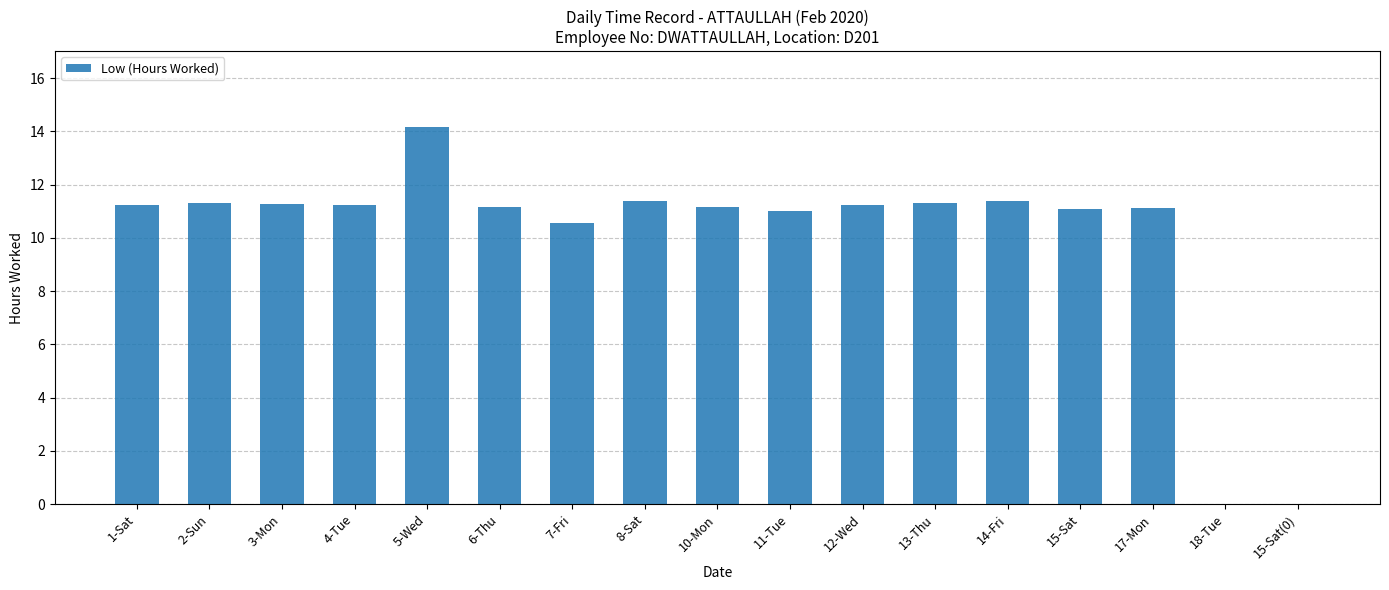

What is the average value?

10.0